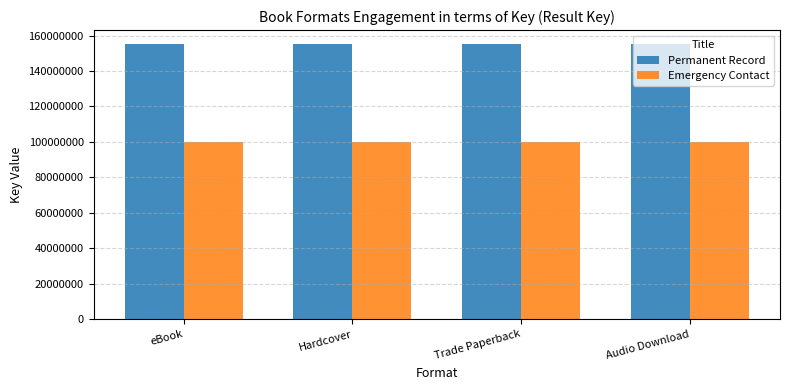

Reading left to right, list all the values displayed in this chart.

Permanent Record: eBook=155314601	Hardcover=155314601	Trade Paperback=155314601	Audio Download=155314601
Emergency Contact: eBook=100215960	Hardcover=100215960	Trade Paperback=100215960	Audio Download=100215960